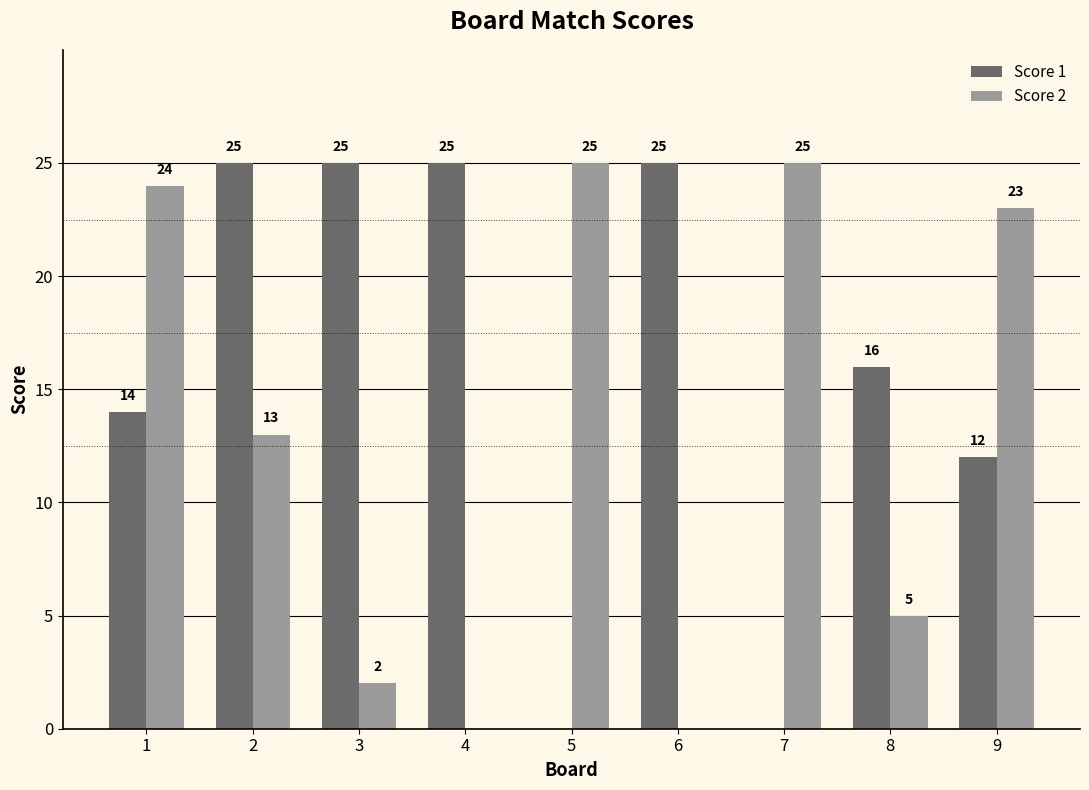

Is it true that Score 1 equals 25 at 2?

True